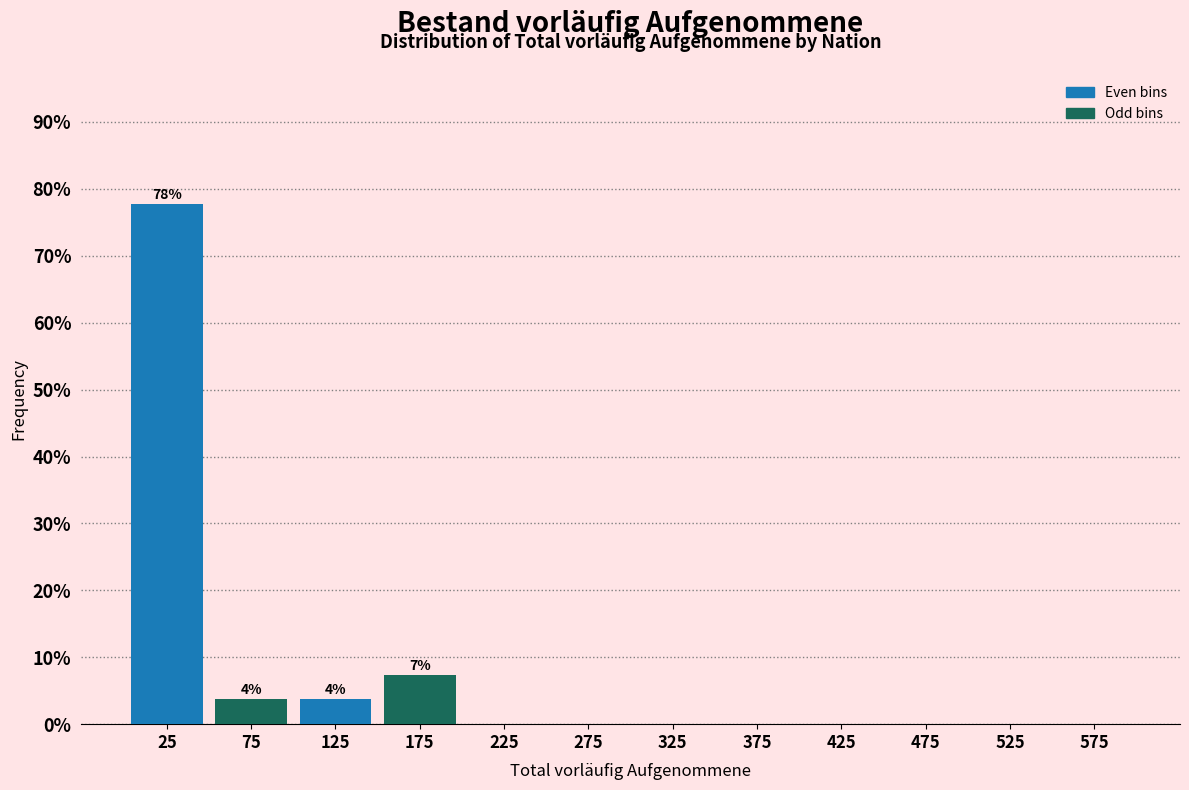

Which range on the x-axis has the tallest bar?

0 to 50